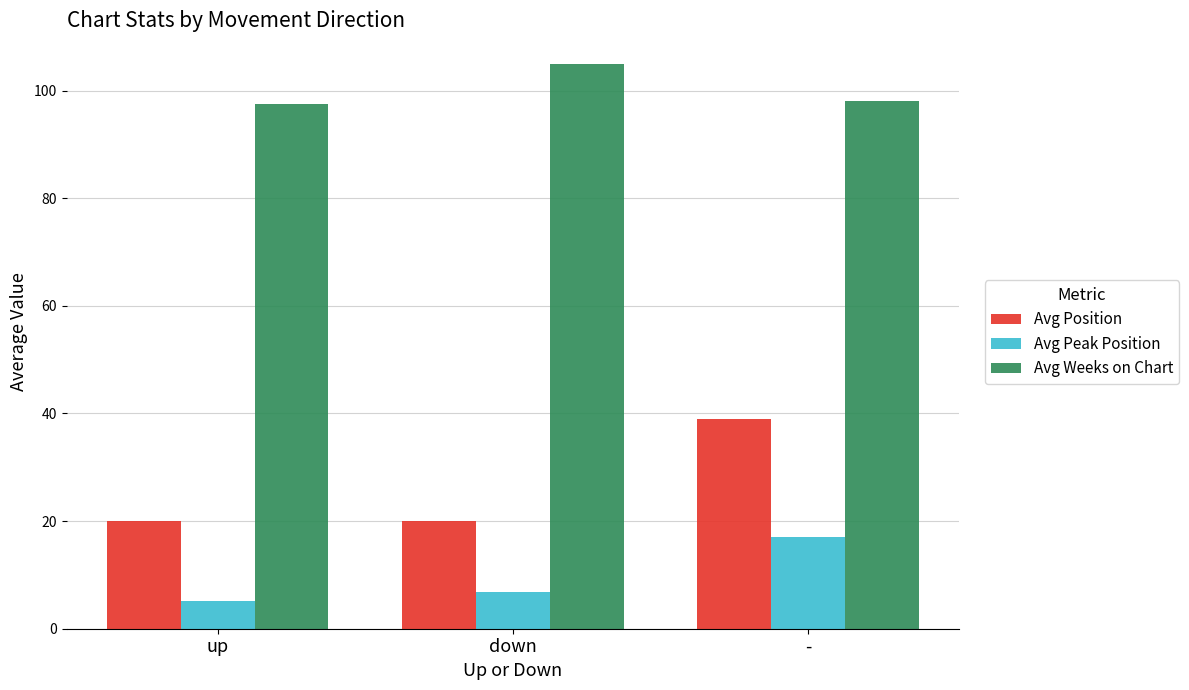

What is the difference between the maximum and minimum values in the Avg Position series?

19.0